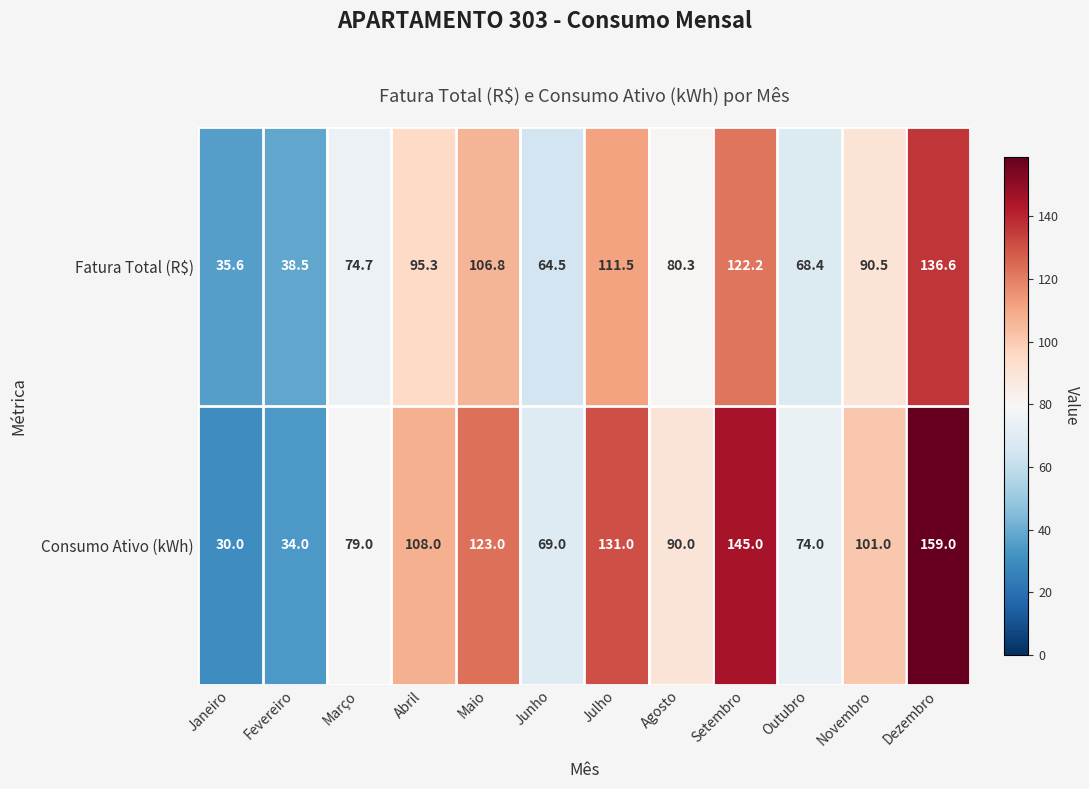

Reading left to right, what are all the values shown in this chart?

Fatura Total (R$): Janeiro=35.6	Fevereiro=38.5	Março=74.7	Abril=95.3	Maio=106.8	Junho=64.5	Julho=111.5	Agosto=80.3	Setembro=122.2	Outubro=68.4	Novembro=90.5	Dezembro=136.6
Consumo Ativo (kWh): Janeiro=30.0	Fevereiro=34.0	Março=79.0	Abril=108.0	Maio=123.0	Junho=69.0	Julho=131.0	Agosto=90.0	Setembro=145.0	Outubro=74.0	Novembro=101.0	Dezembro=159.0